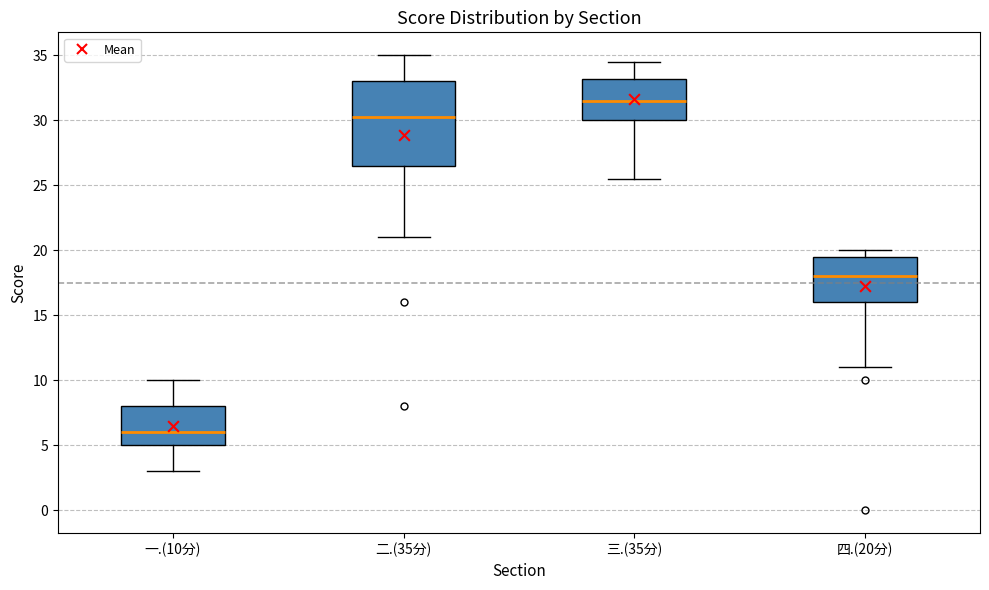

Which box has the highest median line?

三.(35分)